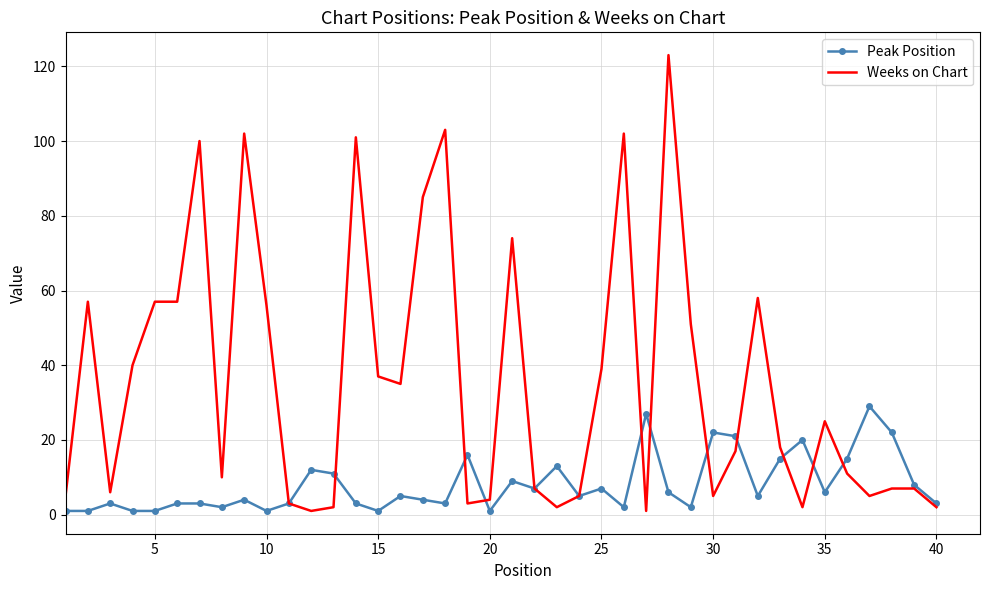

What is the greatest value displayed?

123